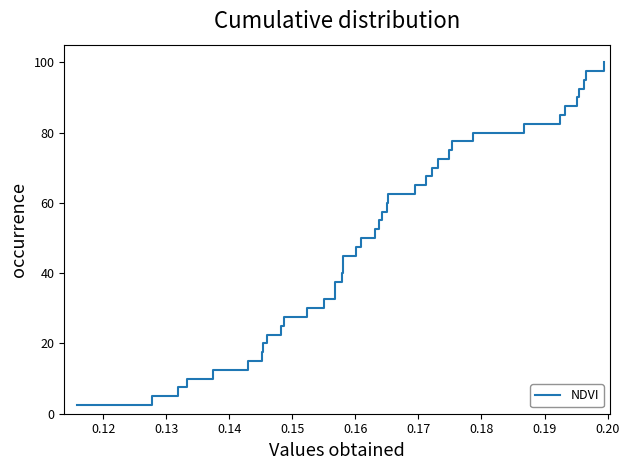

What is the greatest value displayed?

100.0